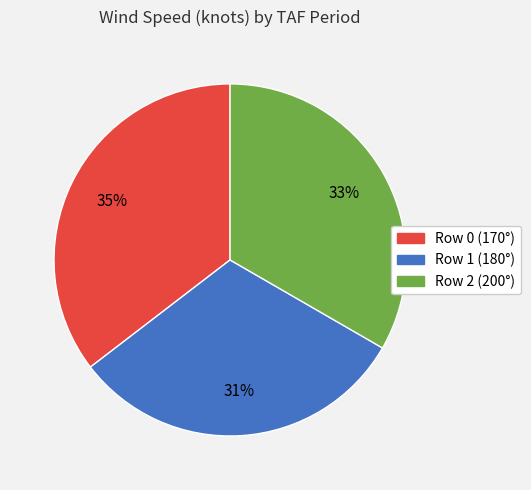

Do Row 0 (170°) and Row 1 (180°) together represent more than half of the pie?

Yes